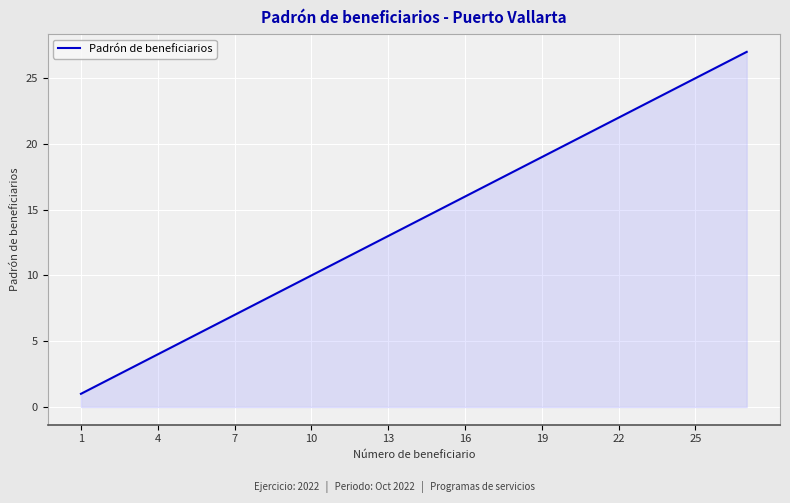

What is the greatest value displayed?

27